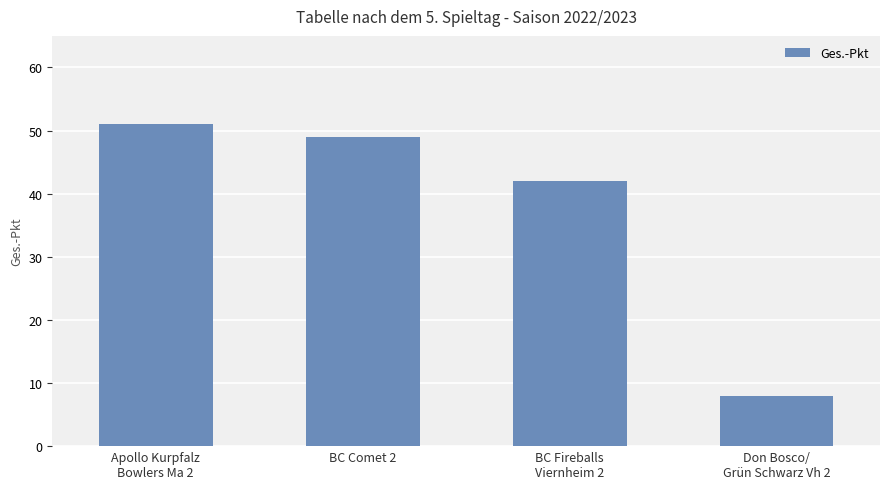

What is the ratio of the value at Apollo Kurpfalz
Bowlers Ma 2 to the value at Don Bosco/
Grün Schwarz Vh 2?

6.4